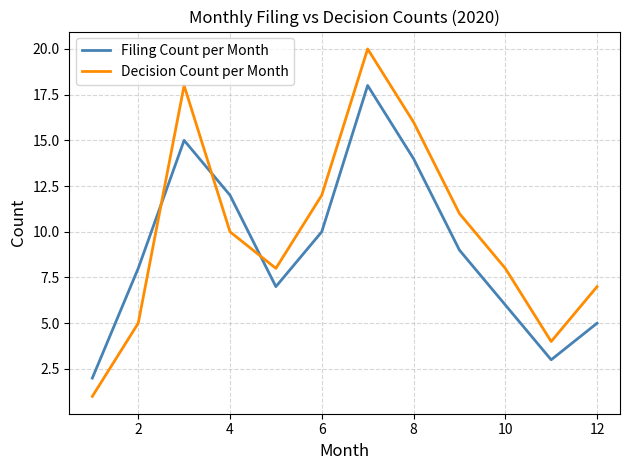

What is the difference between the maximum and second lowest values in the Decision Count per Month series?

16